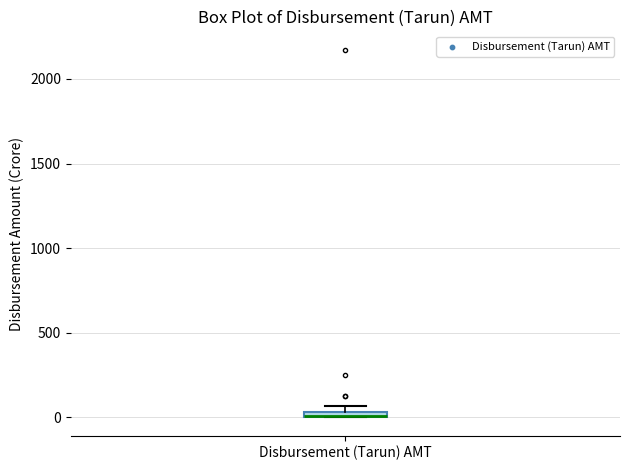

Where is the lower edge of the box for Disbursement (Tarun) AMT on the y-axis? The values are not printed on the chart, so give them approximately, as read against the axis.

0